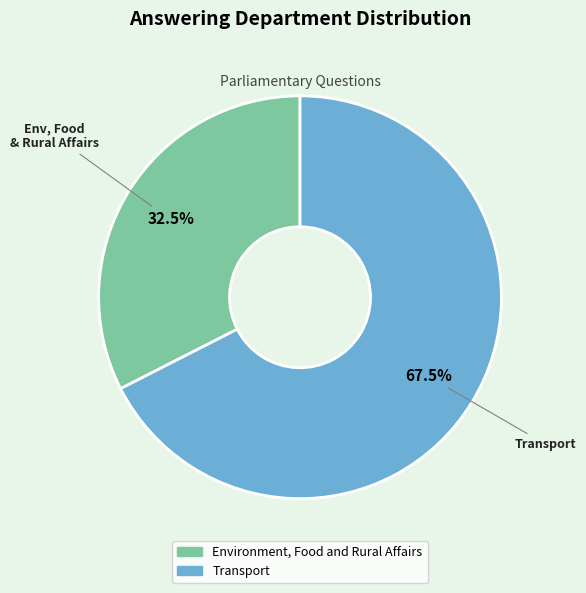

Is there any slice that represents more than half of the pie?

Yes